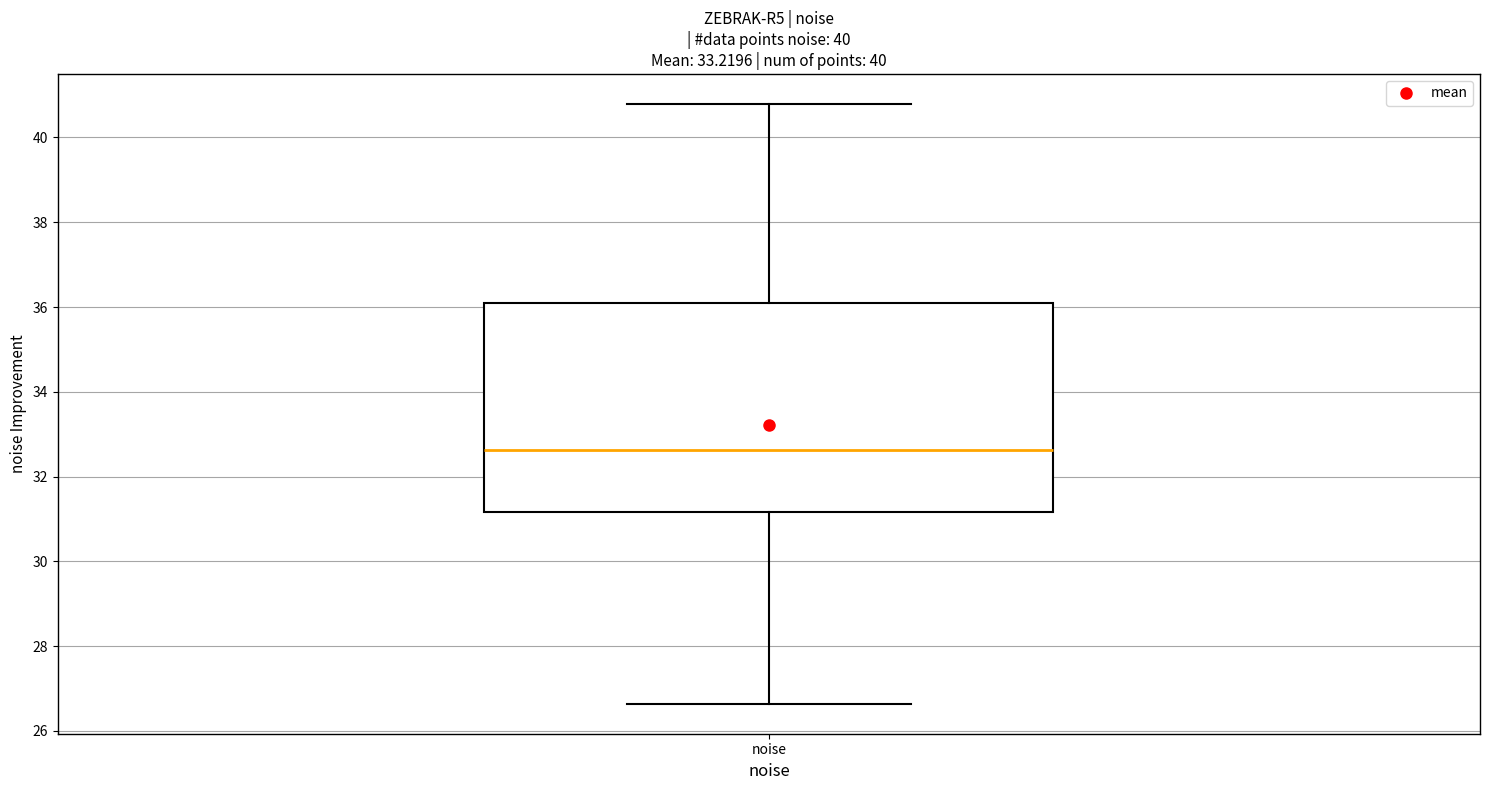

Read this box plot against the y-axis: the position of the median line, the range covered by the box, and the ends of both whiskers. The values are not printed on the chart, so give them approximately, as read against the axis.

median 32.6, box 31.2 to 36.0, whiskers 26.6 to 40.8